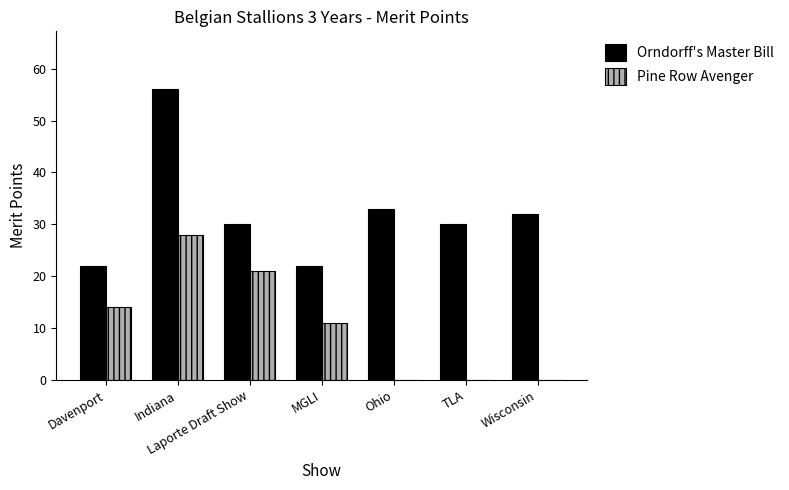

What is the sum of the Pine Row Avenger values at Wisconsin and Laporte Draft Show?

21